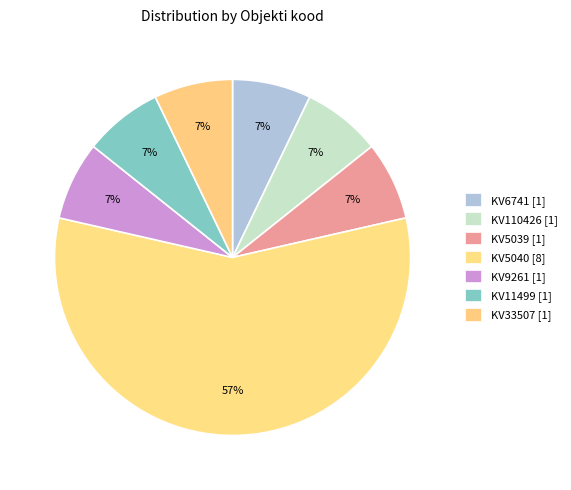

How many slices are in this pie chart?

7